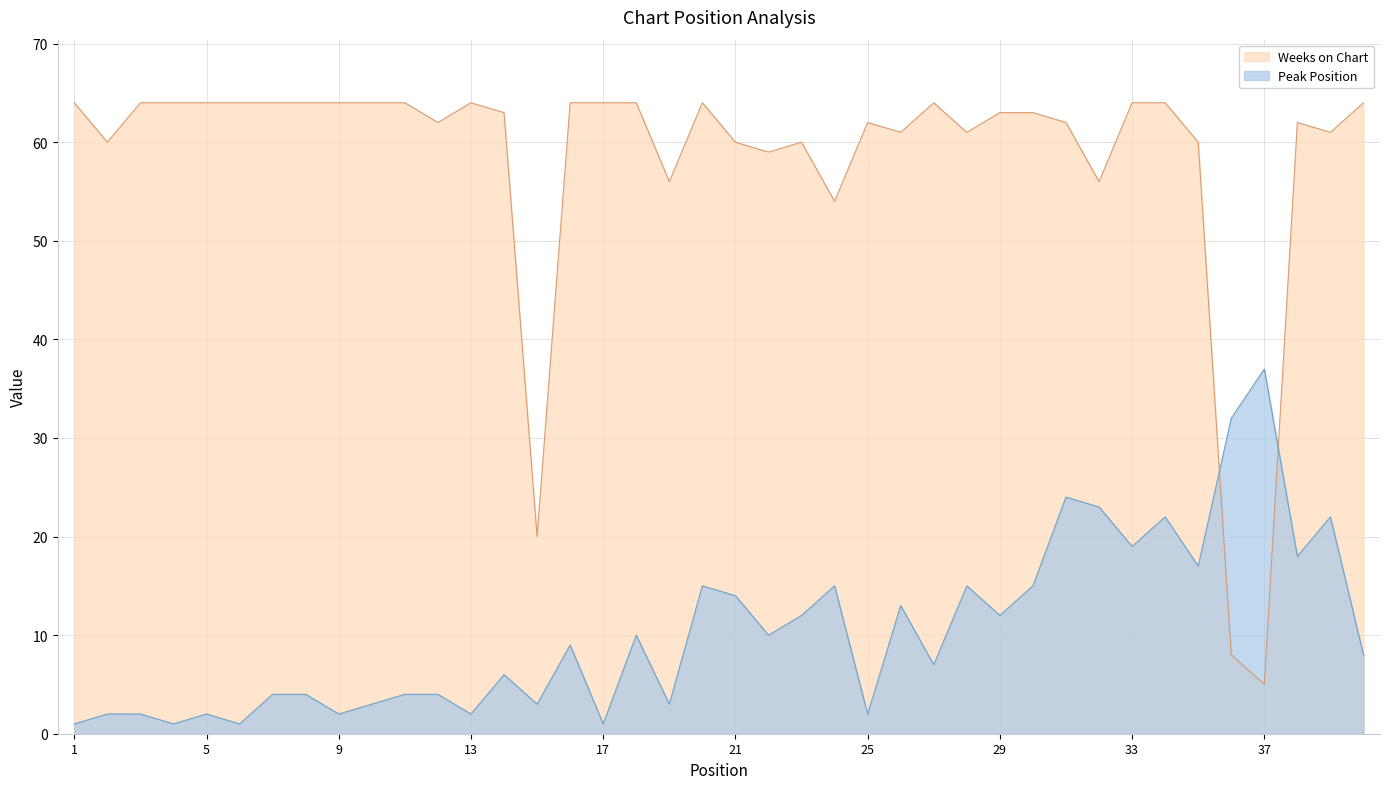

How many lines are shown in the chart?

2